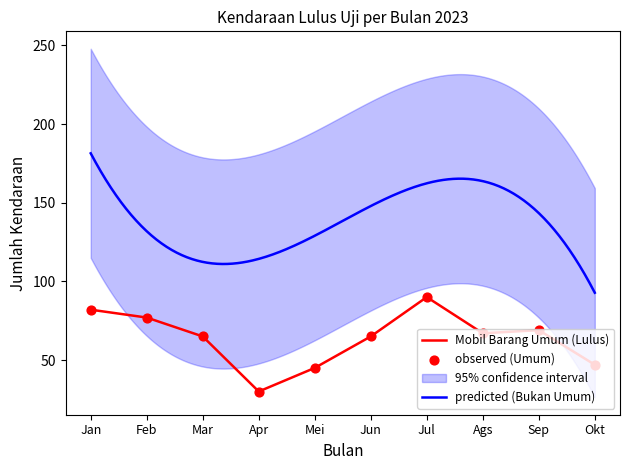

Approximately how many times larger is the value at Mei compared to Apr?

1.5